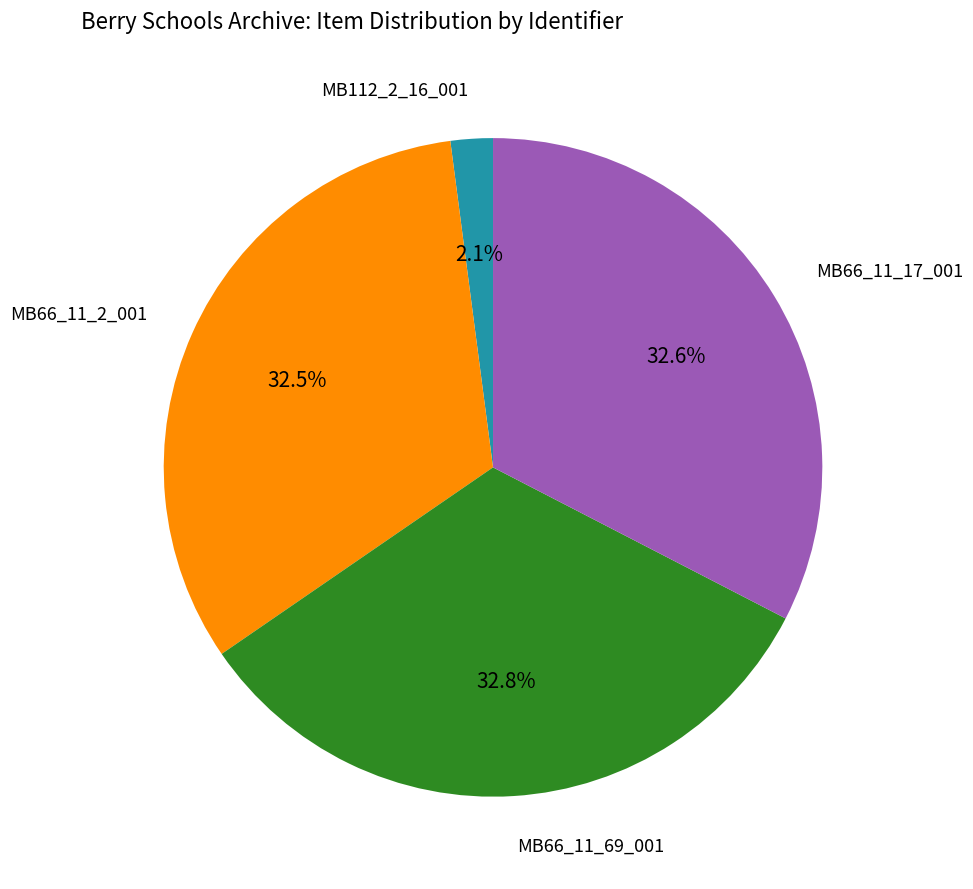

What is the smallest slice in the pie chart?

MB112_2_16_001